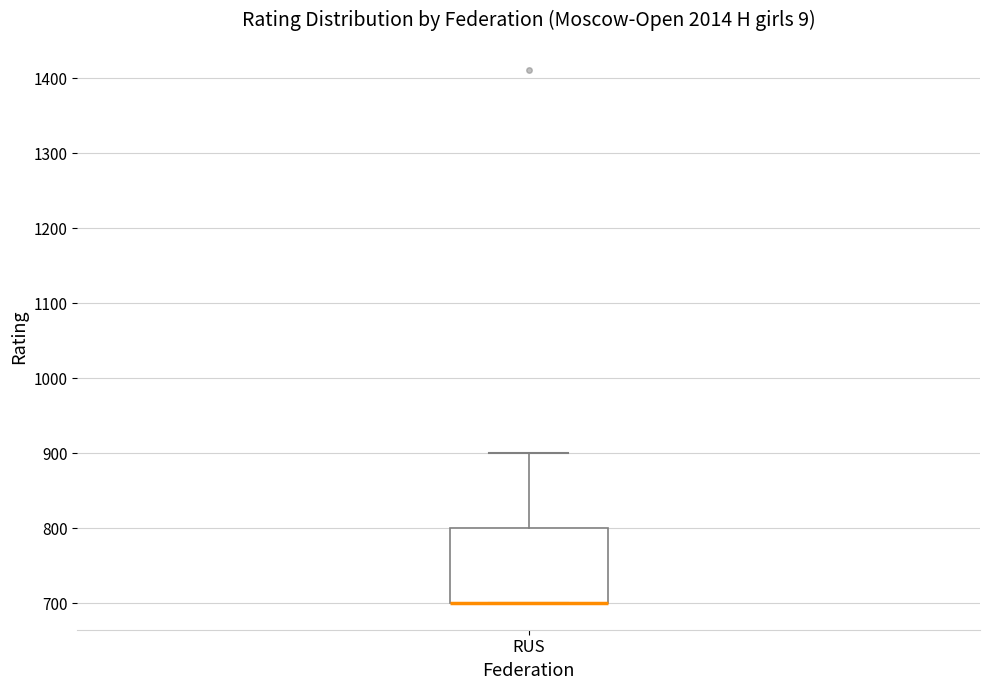

Transcribe this box plot: give where the median line is, the range the box spans, and where the two whiskers end, as read against the y-axis. The values are not printed on the chart, so give them approximately, as read against the axis.

median 700 (drawn on the box's lower edge), box 700 to 800, whiskers 700 to 900